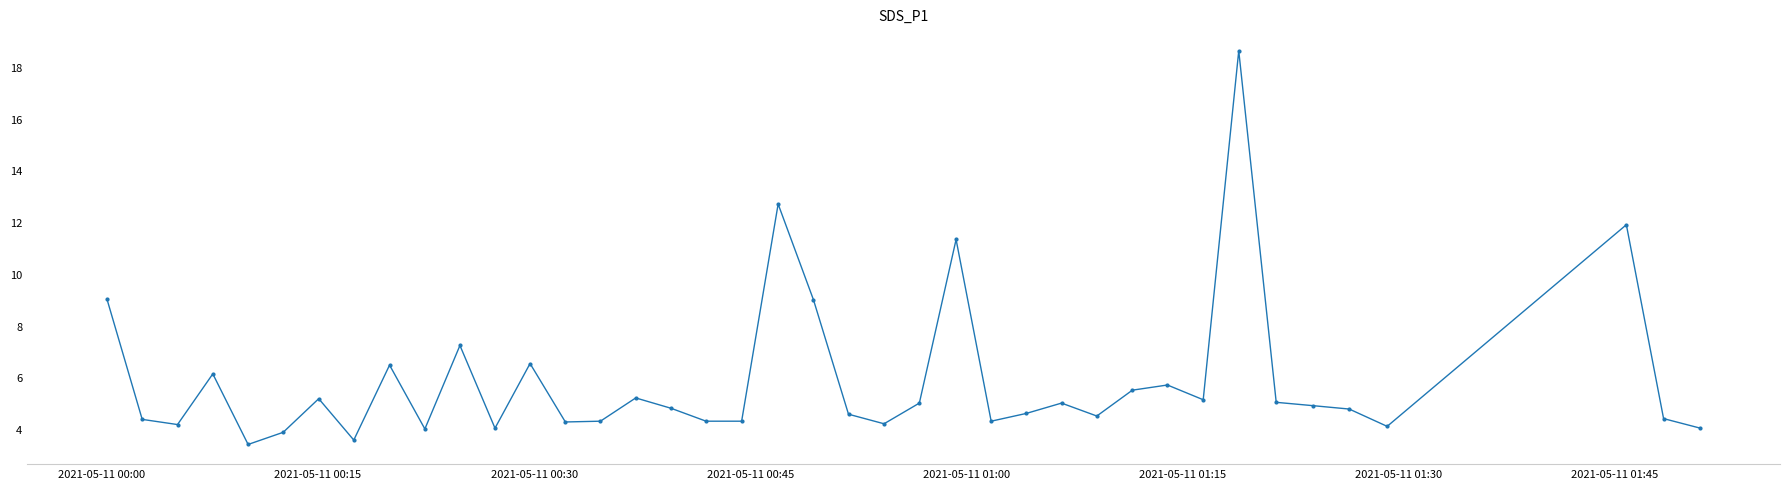

What is the difference between the maximum and minimum values?

15.2